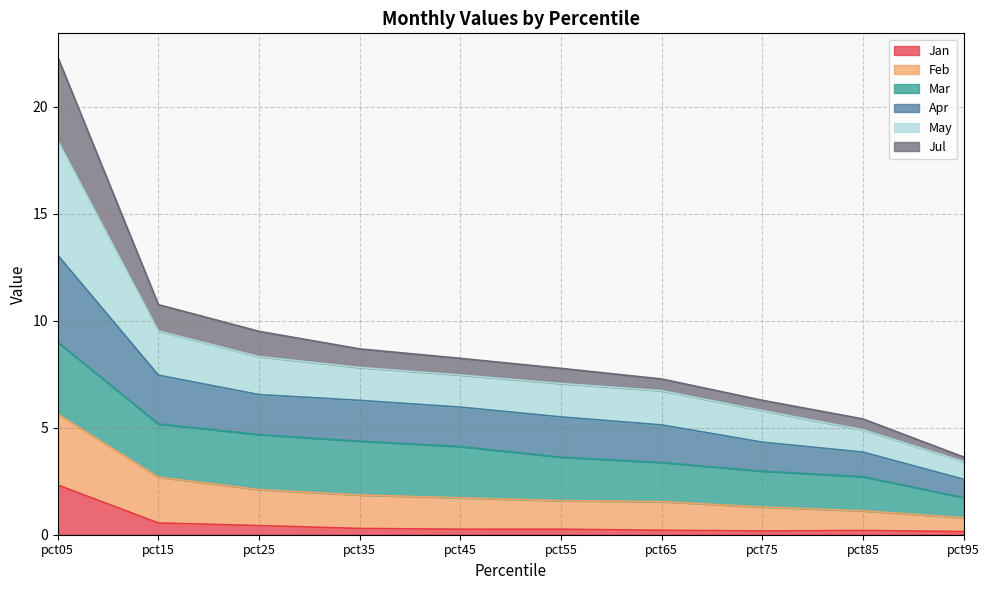

At which category is the sum across all series the highest?

pct05